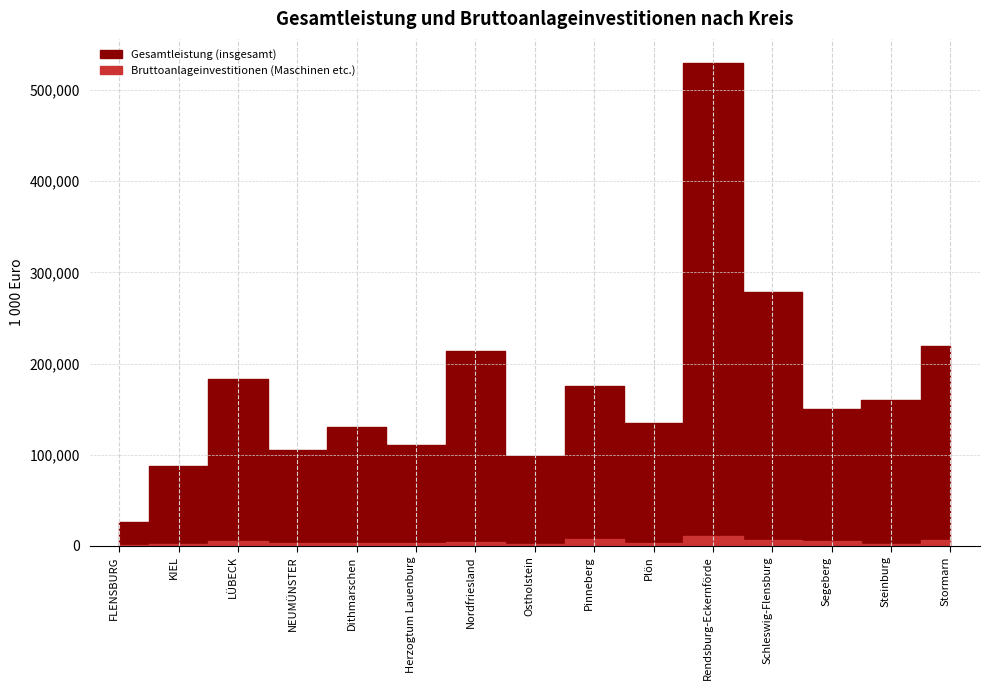

Between NEUMÜNSTER and Stormarn, which series saw the biggest shift?

Gesamtleistung (insgesamt)